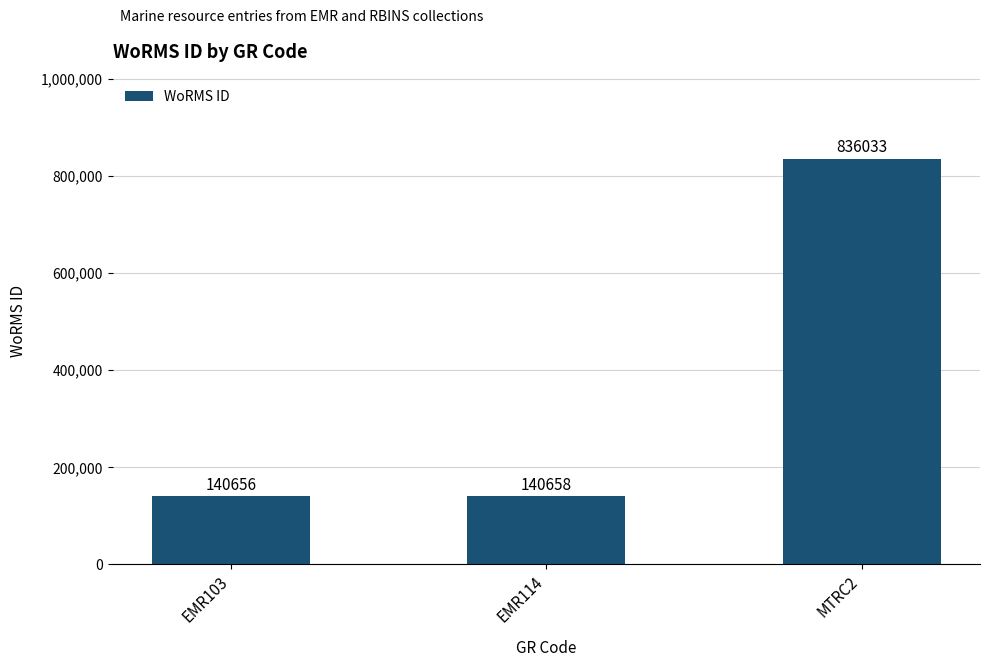

Reading left to right, what are all the values shown in this chart?

140656	140658	836033